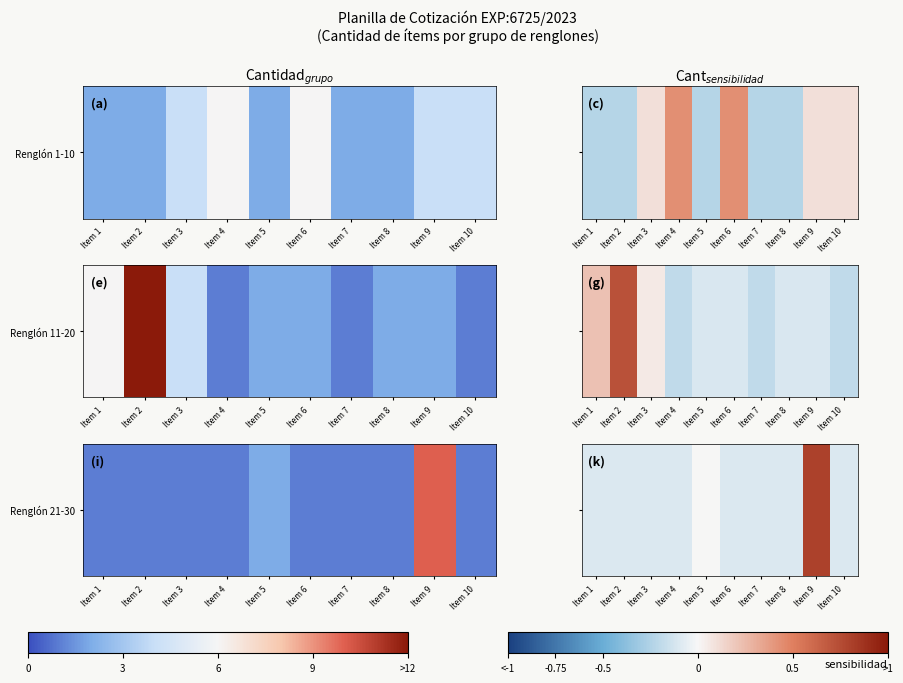

Where does the data first go above 0?

Item 9